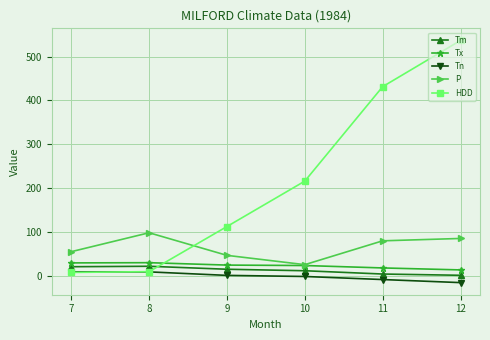

True or false: Tn and Tm intersect in this chart.

False